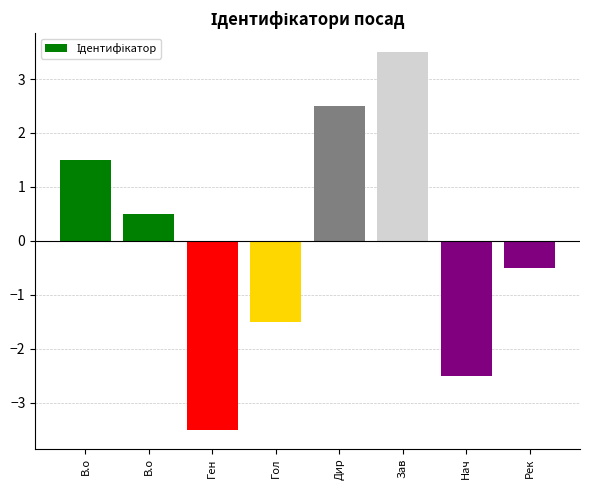

What is the smallest value displayed?

-3.5